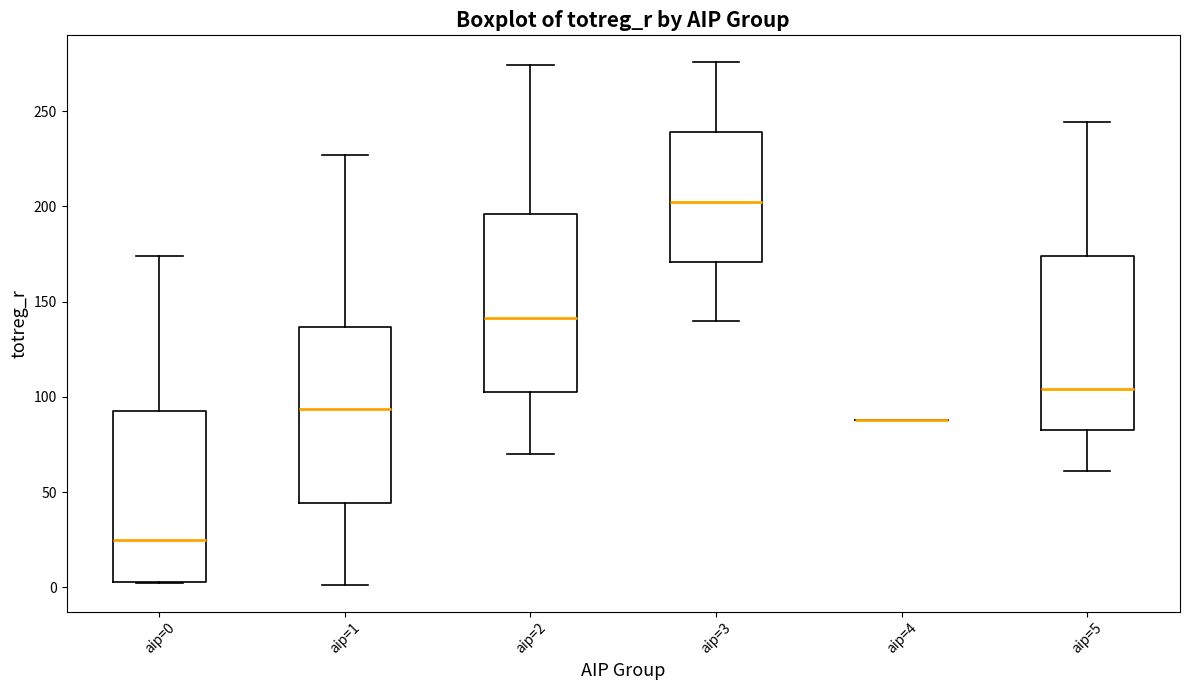

Reading left to right, read every box against the y-axis: the position of its median line, the range the box covers, and the ends of its whiskers. The values are not printed on the chart, so give them approximately, as read against the axis.

aip=0: median 25, box 5 to 95, whiskers 0 to 175
aip=1: median 95, box 45 to 135, whiskers 0 to 225
aip=2: median 140, box 100 to 195, whiskers 70 to 275
aip=3: median 200, box 170 to 240, whiskers 140 to 275
aip=4: box collapsed to a line at 90, whiskers 90 to 90
aip=5: median 105, box 85 to 175, whiskers 60 to 245